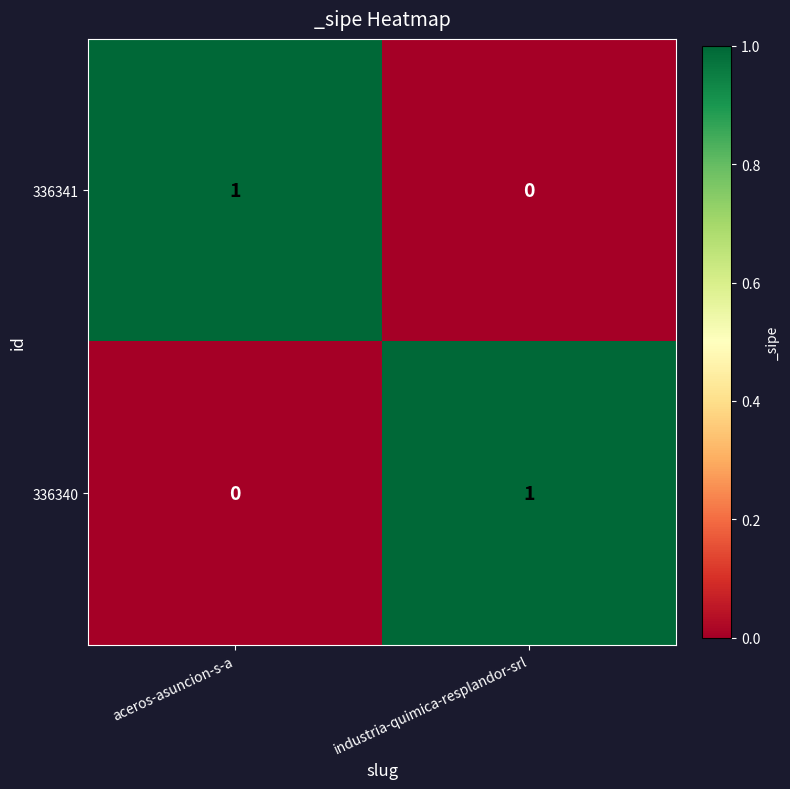

Rank the series at aceros-asuncion-s-a from lowest to highest value.

336340, 336341